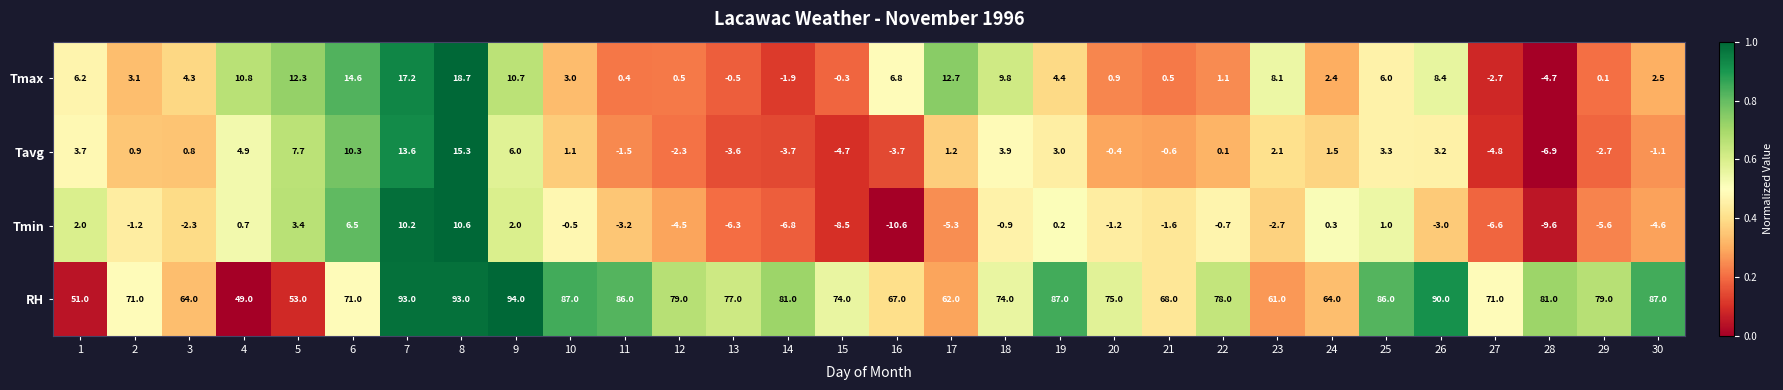

What is the sum of all Tmin values?

-48.8